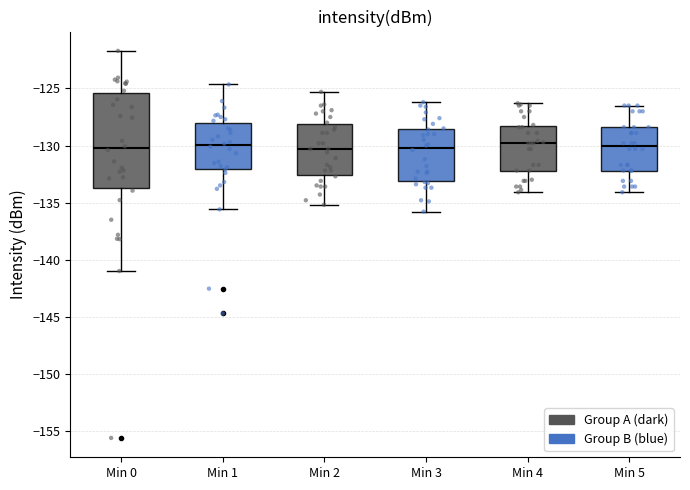

Where does the lower whisker of the box for Min 5 end on the y-axis? The values are not printed on the chart, so give them approximately, as read against the axis.

-134.0